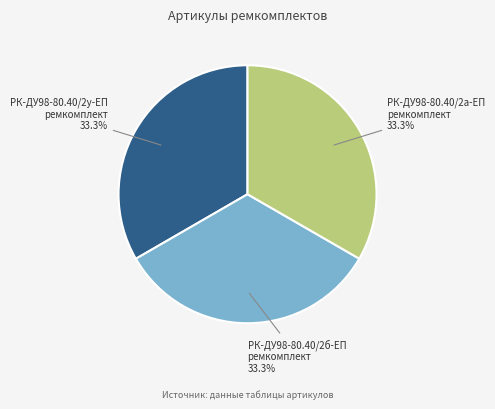

Do РК-ДУ98-80.40/2а-ЕП ремкомплект and РК-ДУ98-80.40/2б-ЕП ремкомплект together represent more than half of the pie?

Yes